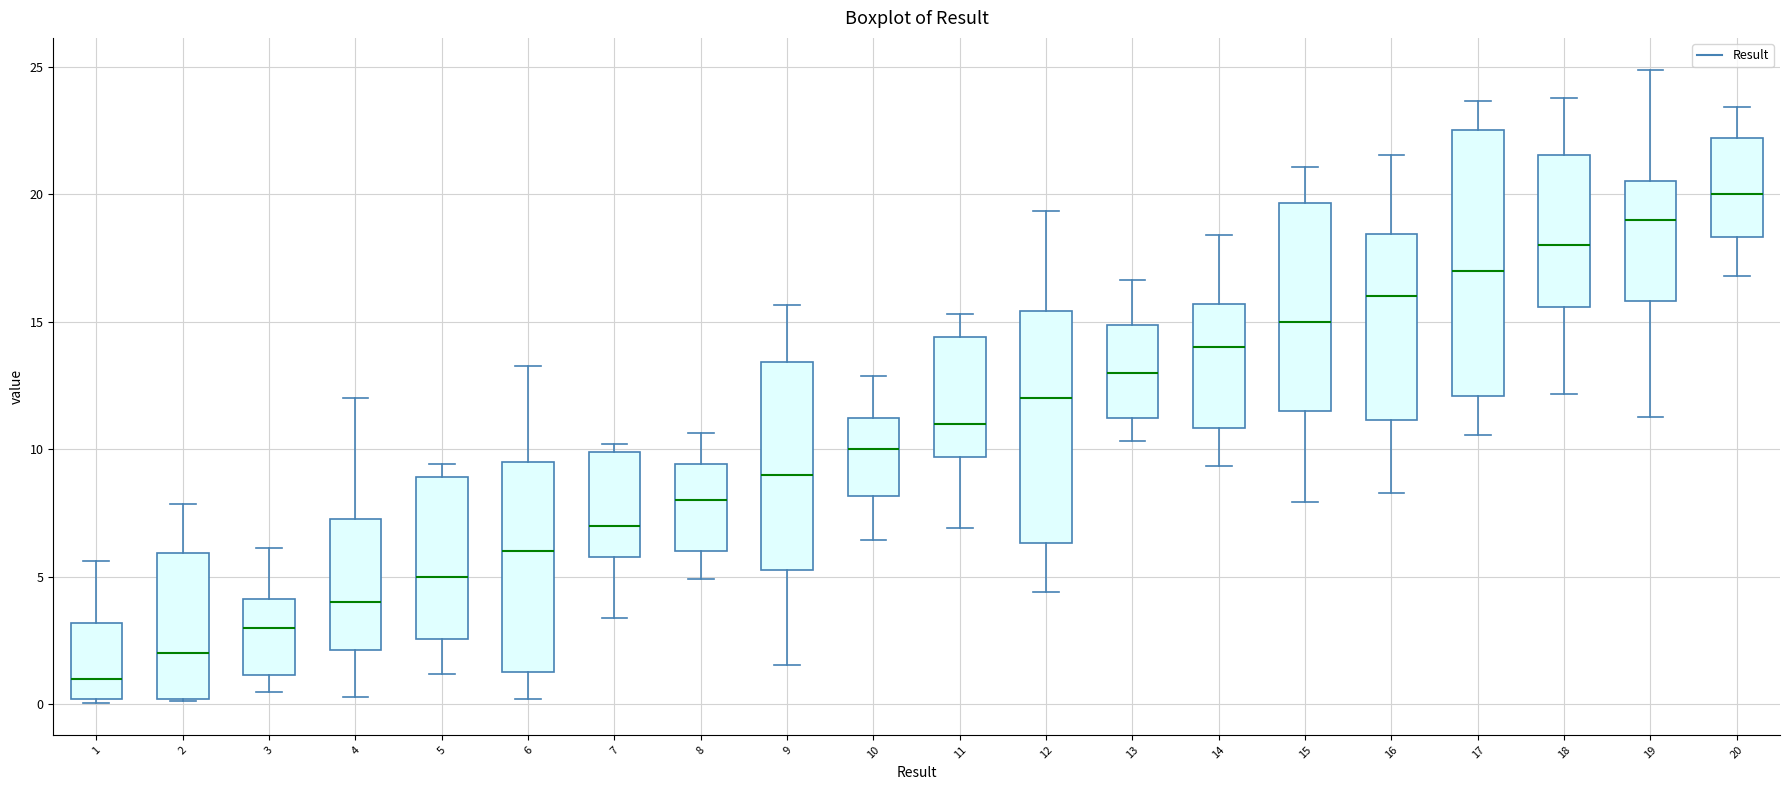

Reading left to right, read every box against the y-axis: the position of its median line, the range the box covers, and the ends of its whiskers. The values are not printed on the chart, so give them approximately, as read against the axis.

1: median 1.0, box 0.0 to 3.0, whiskers 0.0 (just below the box's lower edge) to 5.5
2: median 2.0, box 0.0 to 6.0, whiskers 0.0 to 8.0
3: median 3.0, box 1.0 to 4.0, whiskers 0.5 to 6.0
4: median 4.0, box 2.0 to 7.5, whiskers 0.5 to 12.0
5: median 5.0, box 2.5 to 9.0, whiskers 1.0 to 9.5
6: median 6.0, box 1.5 to 9.5, whiskers 0.0 to 13.5
7: median 7.0, box 6.0 to 10.0, whiskers 3.5 to 10.0 (just above the box's upper edge)
8: median 8.0, box 6.0 to 9.5, whiskers 5.0 to 10.5
9: median 9.0, box 5.5 to 13.5, whiskers 1.5 to 15.5
10: median 10.0, box 8.0 to 11.0, whiskers 6.5 to 13.0
11: median 11.0, box 9.5 to 14.5, whiskers 7.0 to 15.5
12: median 12.0, box 6.5 to 15.5, whiskers 4.5 to 19.5
13: median 13.0, box 11.0 to 15.0, whiskers 10.5 to 16.5
14: median 14.0, box 11.0 to 15.5, whiskers 9.5 to 18.5
15: median 15.0, box 11.5 to 19.5, whiskers 8.0 to 21.0
16: median 16.0, box 11.0 to 18.5, whiskers 8.5 to 21.5
17: median 17.0, box 12.0 to 22.5, whiskers 10.5 to 23.5
18: median 18.0, box 15.5 to 21.5, whiskers 12.0 to 24.0
19: median 19.0, box 16.0 to 20.5, whiskers 11.5 to 25.0
20: median 20.0, box 18.5 to 22.0, whiskers 17.0 to 23.5